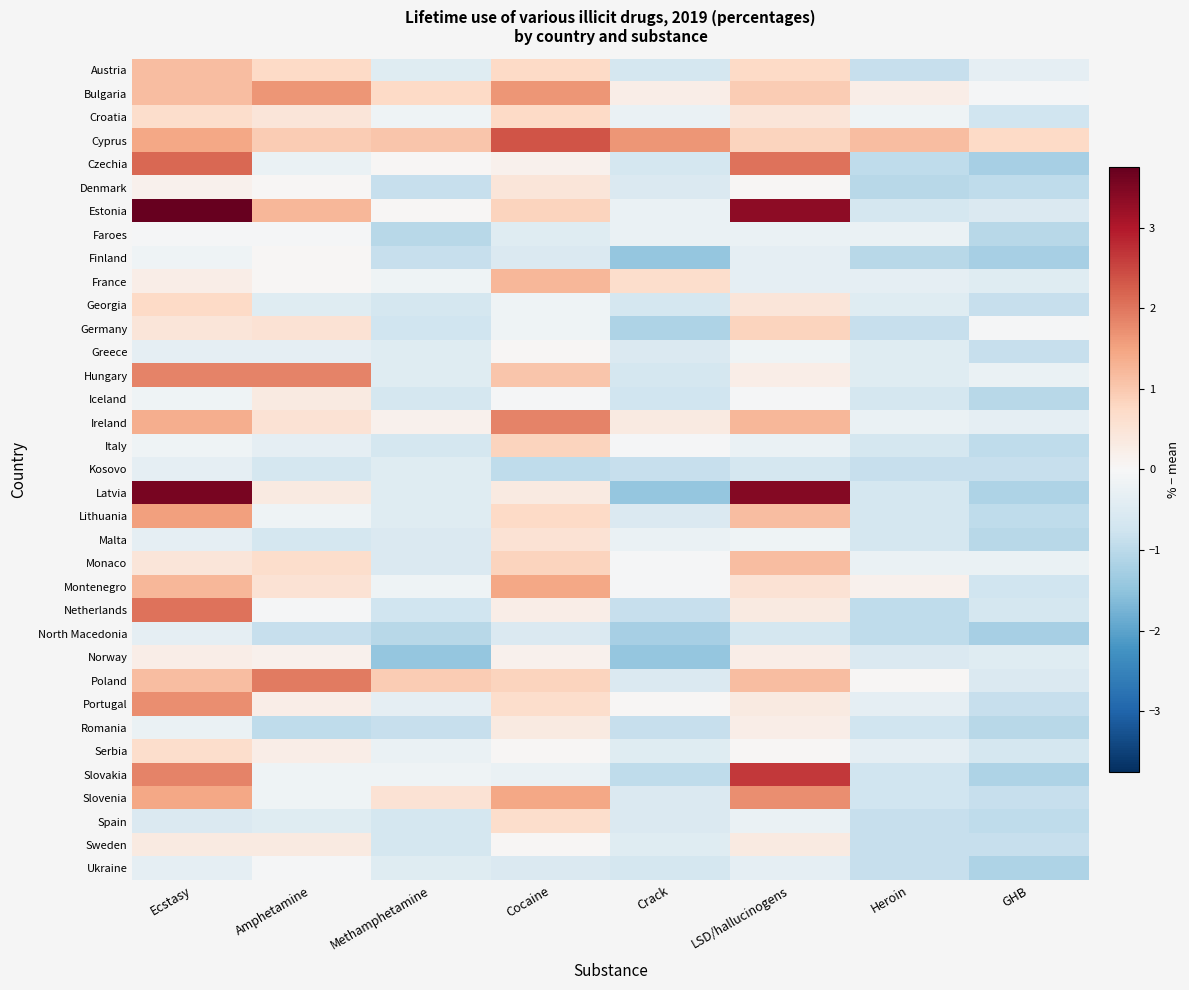

What is the minimum value shown in the chart?

-1.5